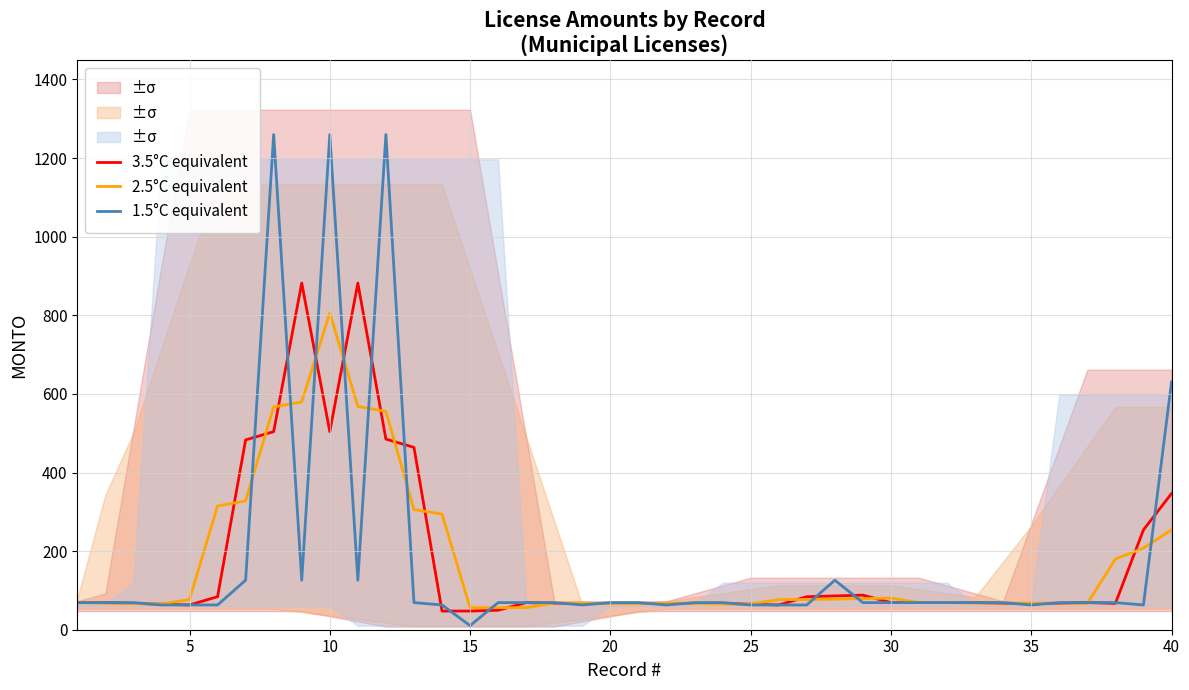

Is this an area chart (filled region under the line)?

No